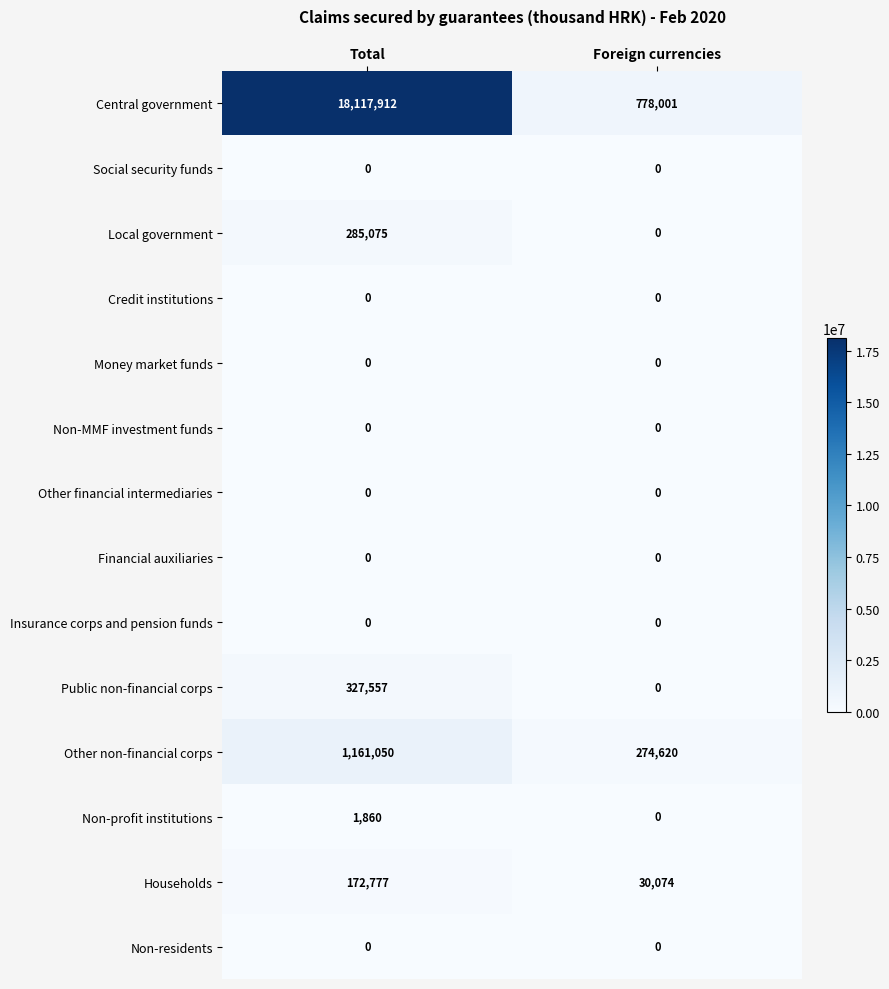

Count the number of categories in the chart.

2